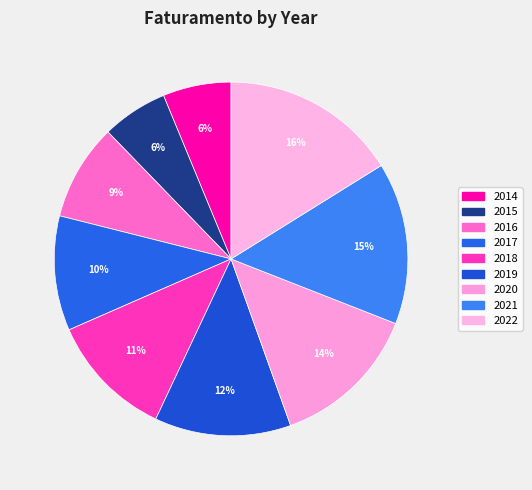

What portion of the pie excludes 2018?

88.6%